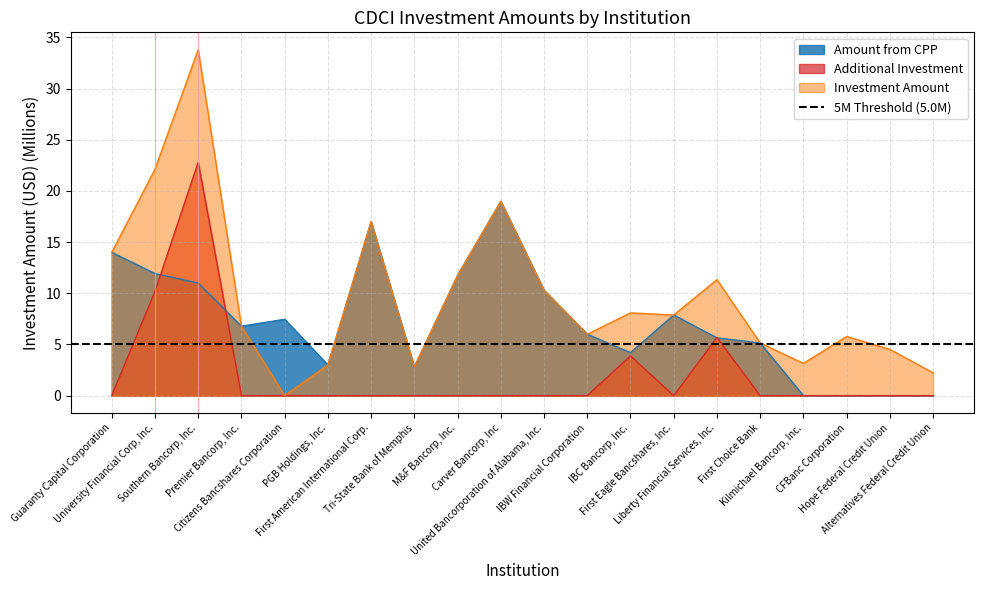

List the series in order of their overall mean, highest first.

Investment Amount, Amount from CPP, Additional Investment